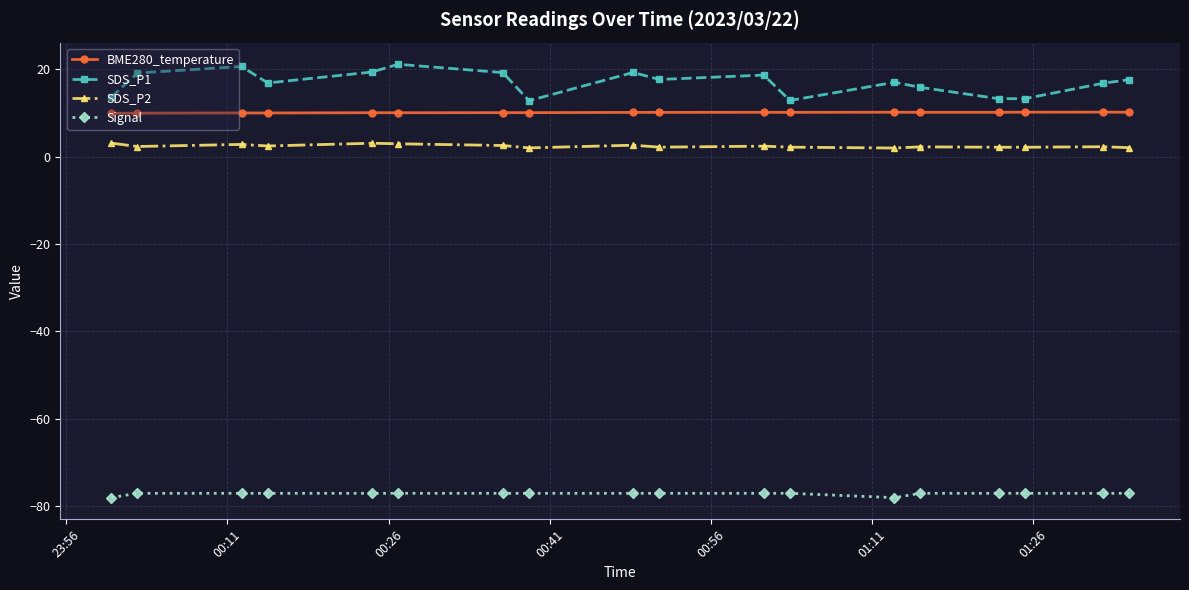

What is the minimum value shown in the chart?

-78.0